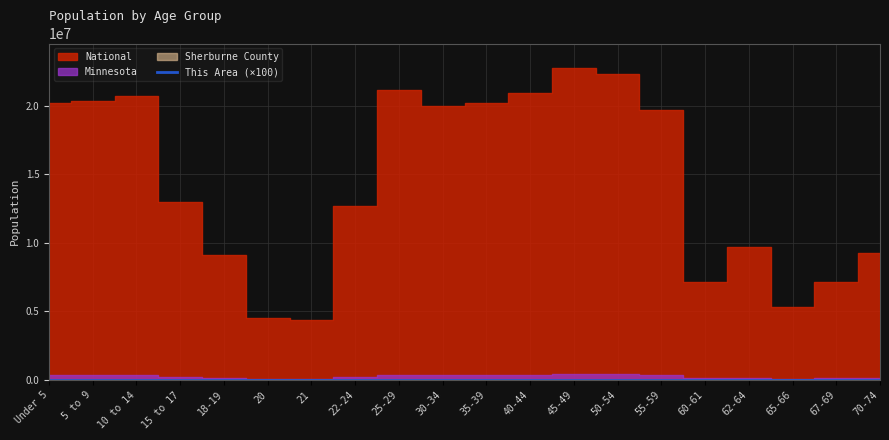

At which label does the data first exceed 10200?

Under 5